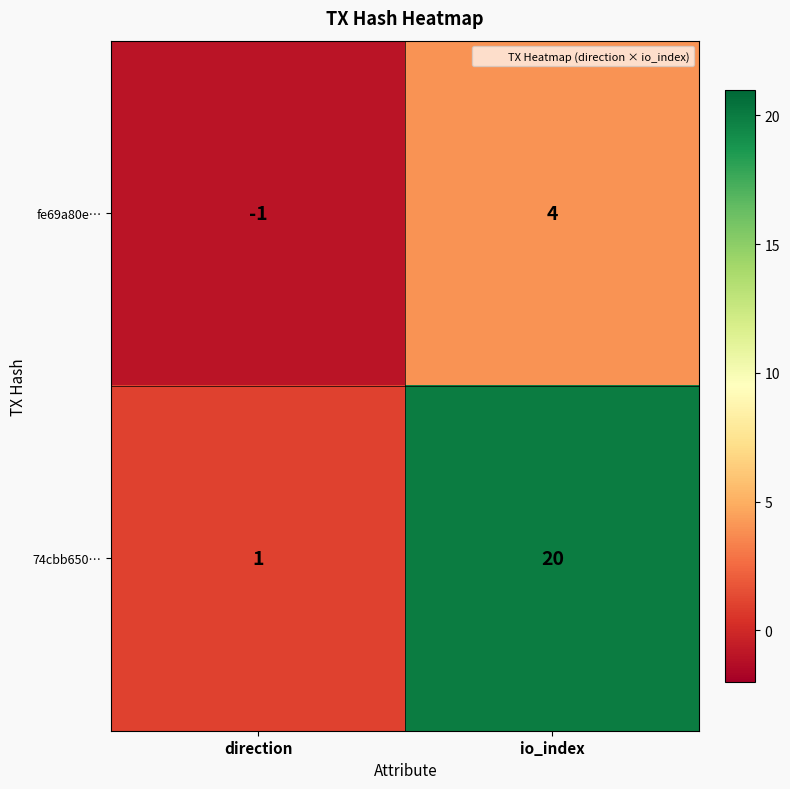

What is the highest value of the fe69a80e… series?

4